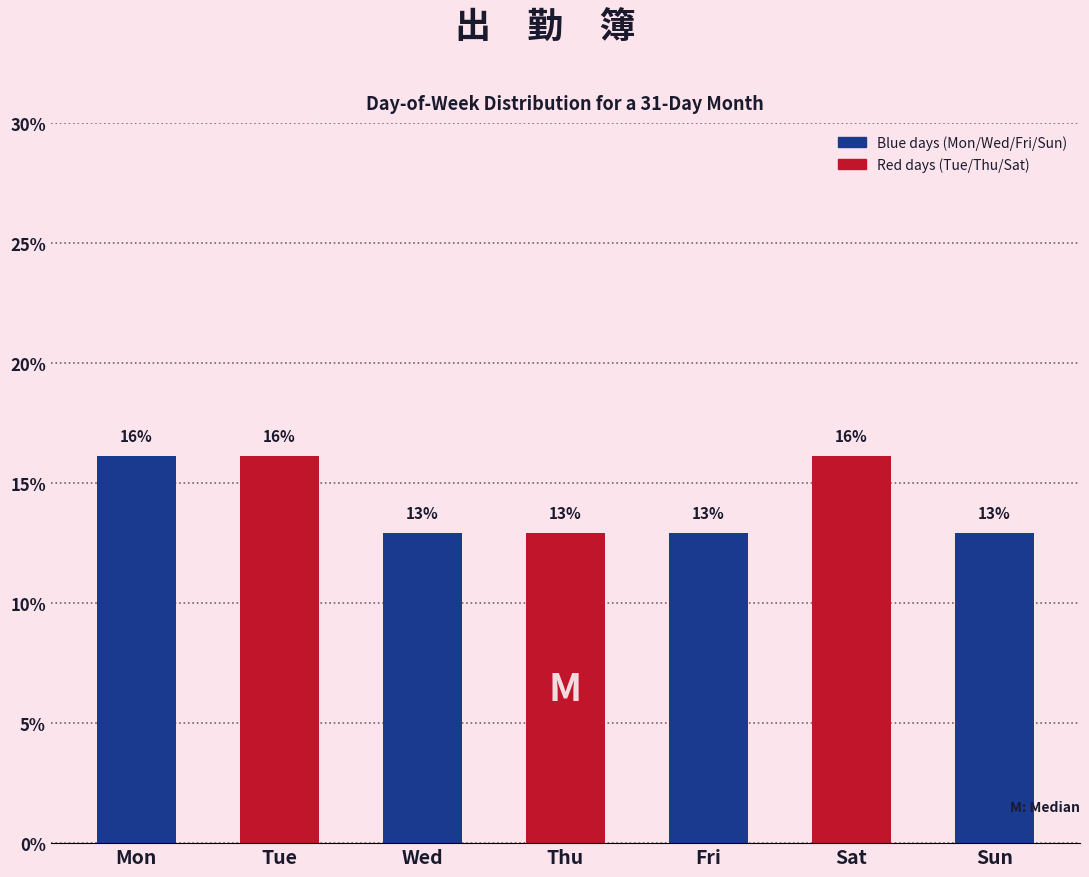

Are the bars horizontal?

No